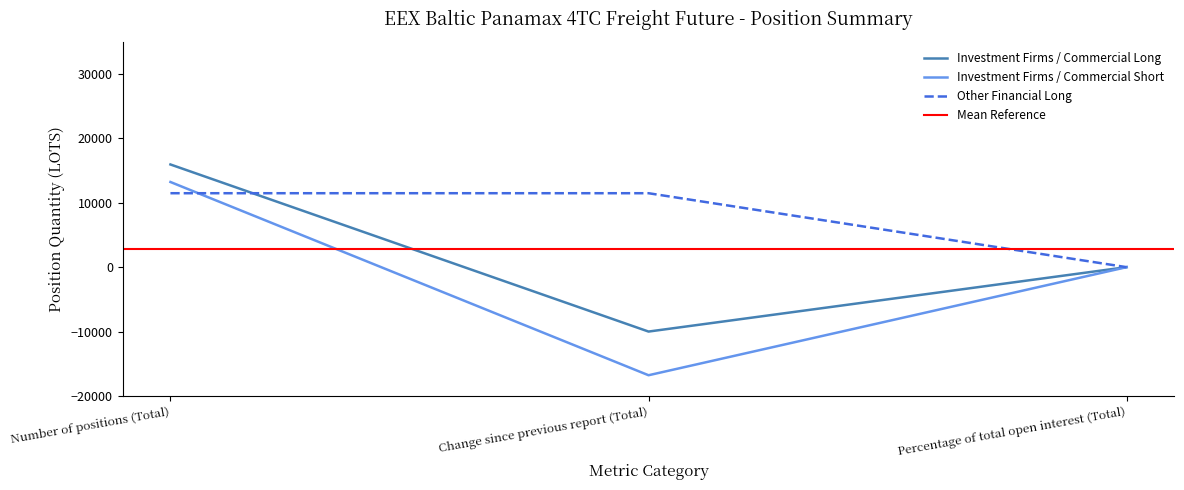

What is the label of the 1st point from the right?

Percentage of total open interest (Total)